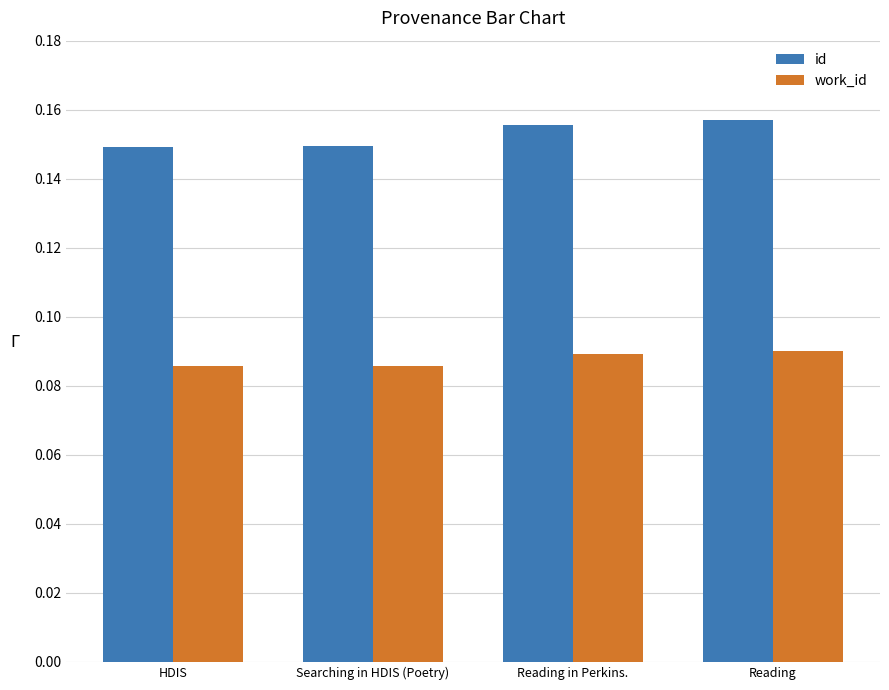

At which category does the chart reach its peak across all series?

Reading